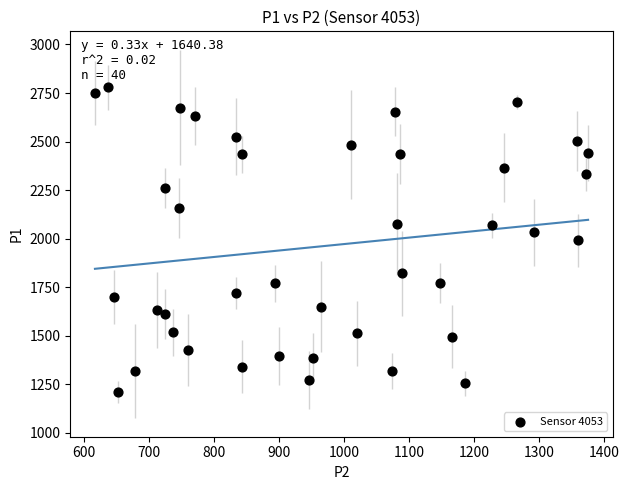

What is the range of X values (max minus min)?

759.5